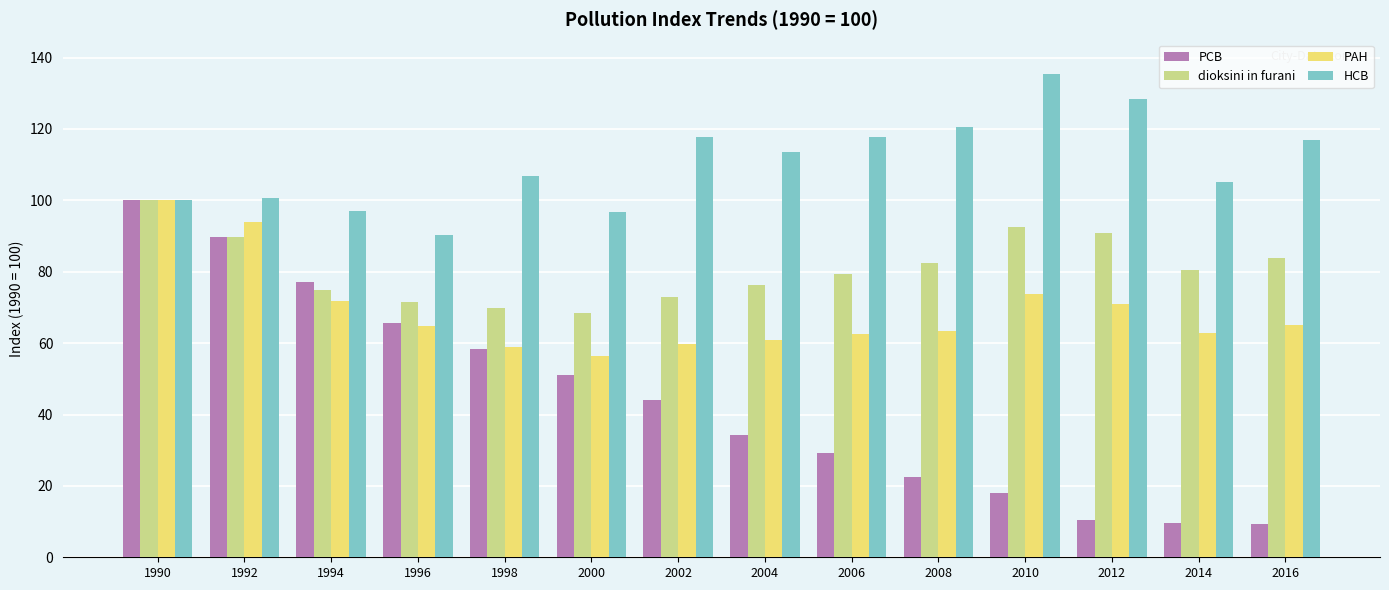

What value does the HCB series have at 2006?

117.8